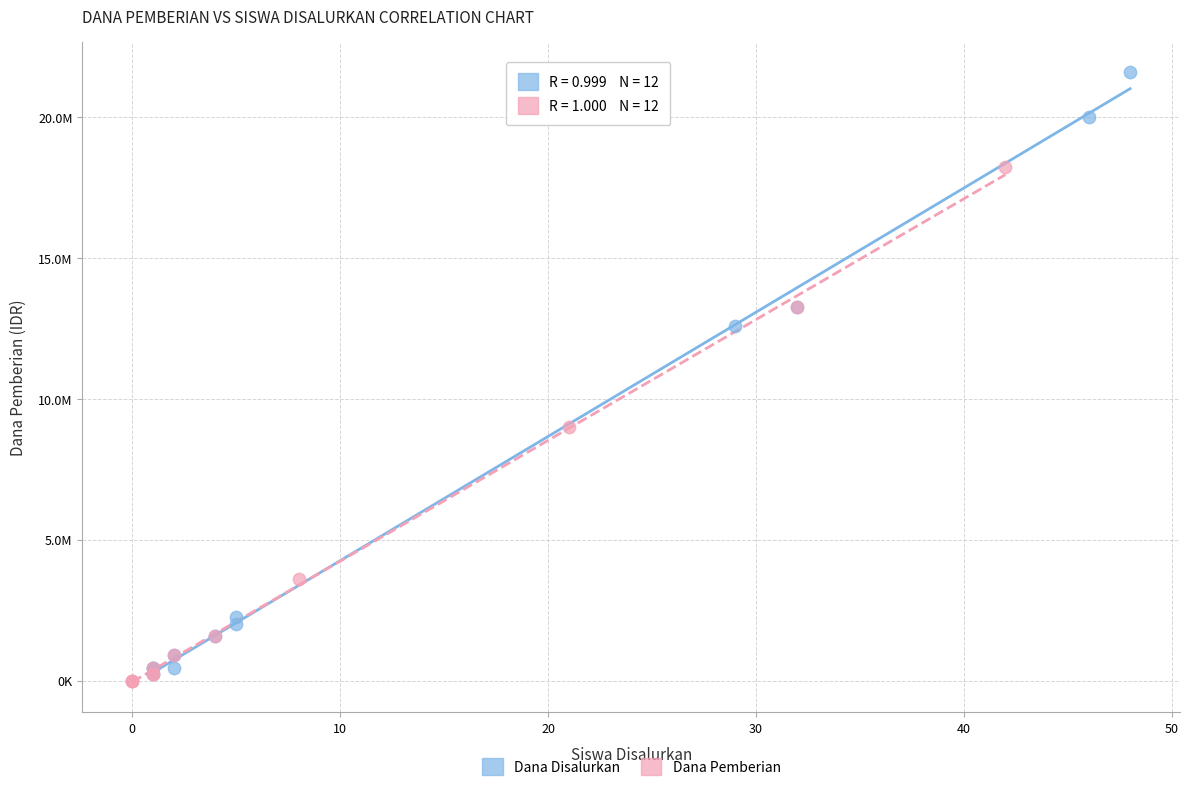

Which series has the largest Y range (max minus min)?

Dana Disalurkan